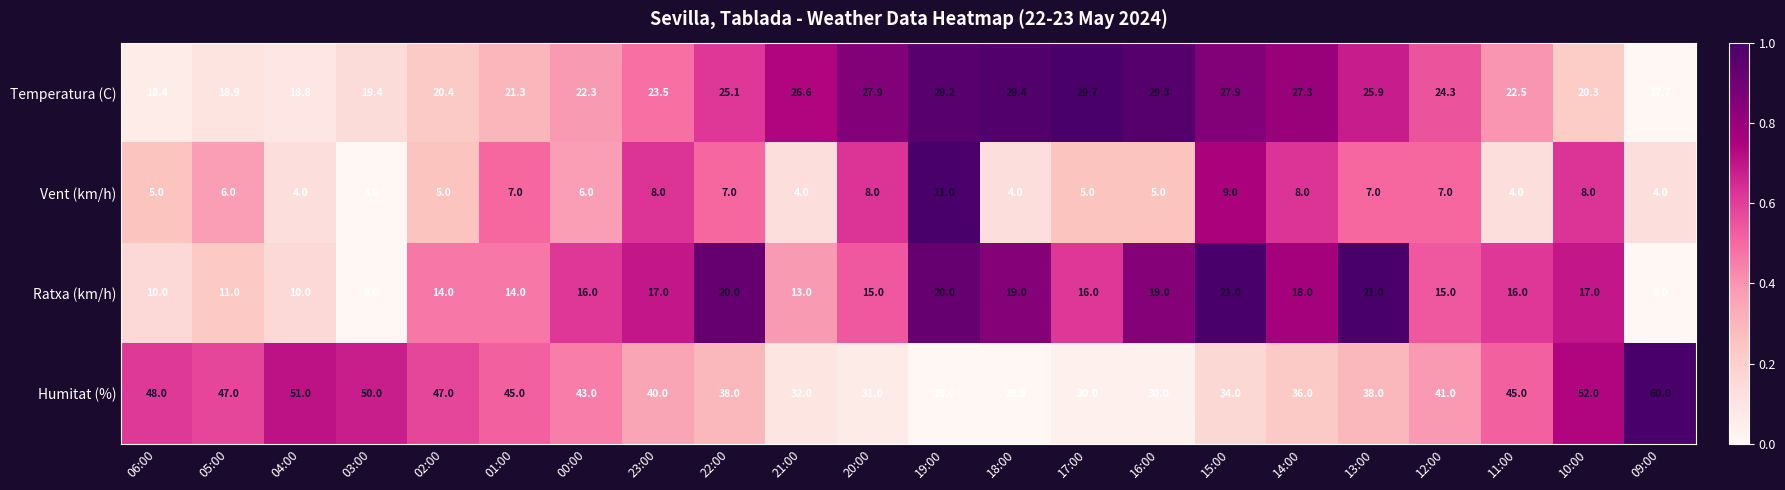

What is the approximate value of Ratxa (km/h) at 16:00?

19.0